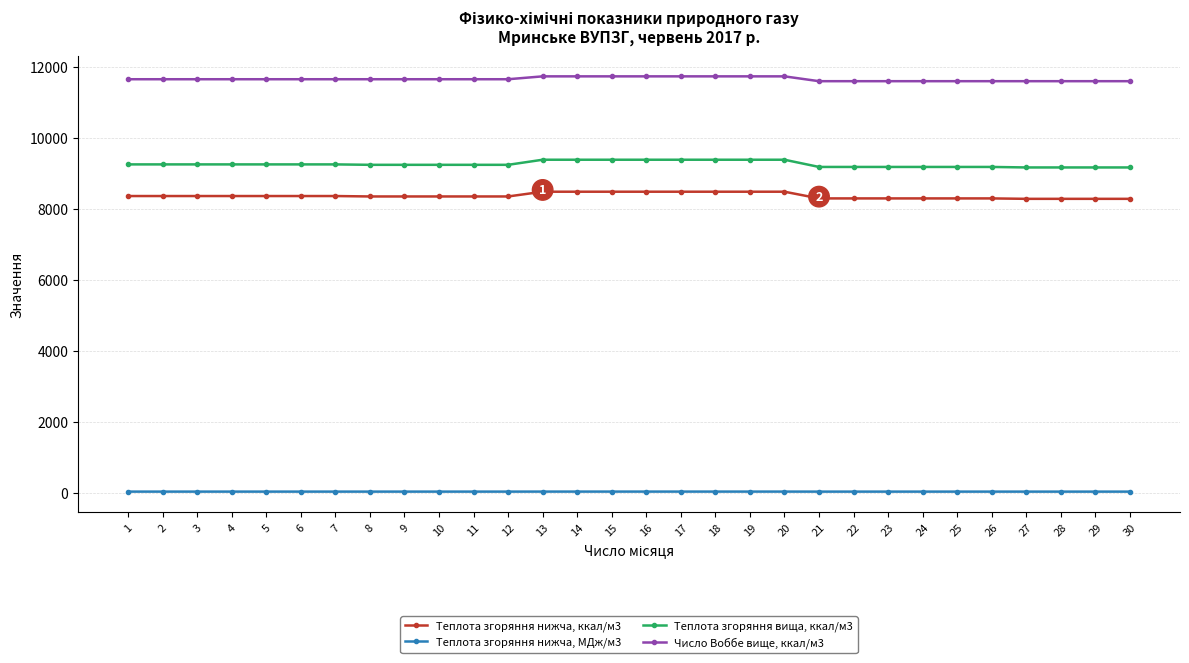

True or false: Число Воббе вище, ккал/м3 and Теплота згоряння нижча, ккал/м3 intersect in this chart.

False